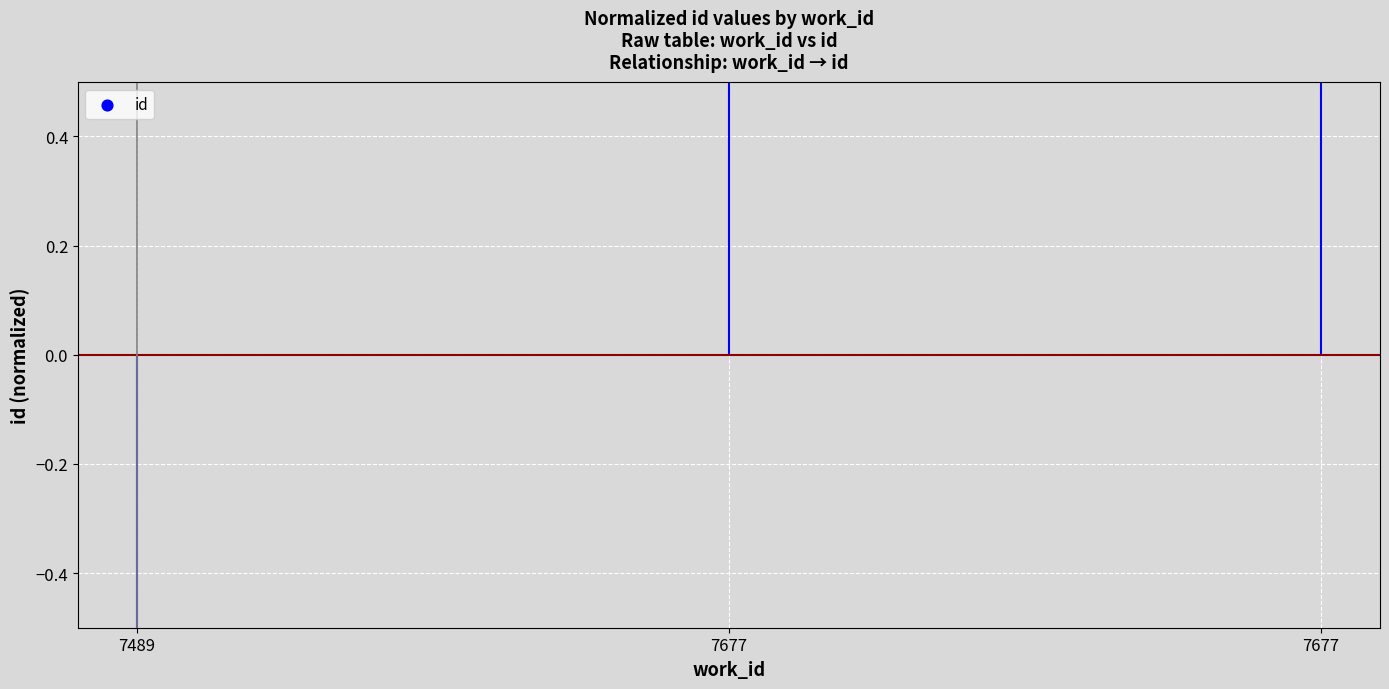

What is the change in value from 7489 to 7677?

+2.1